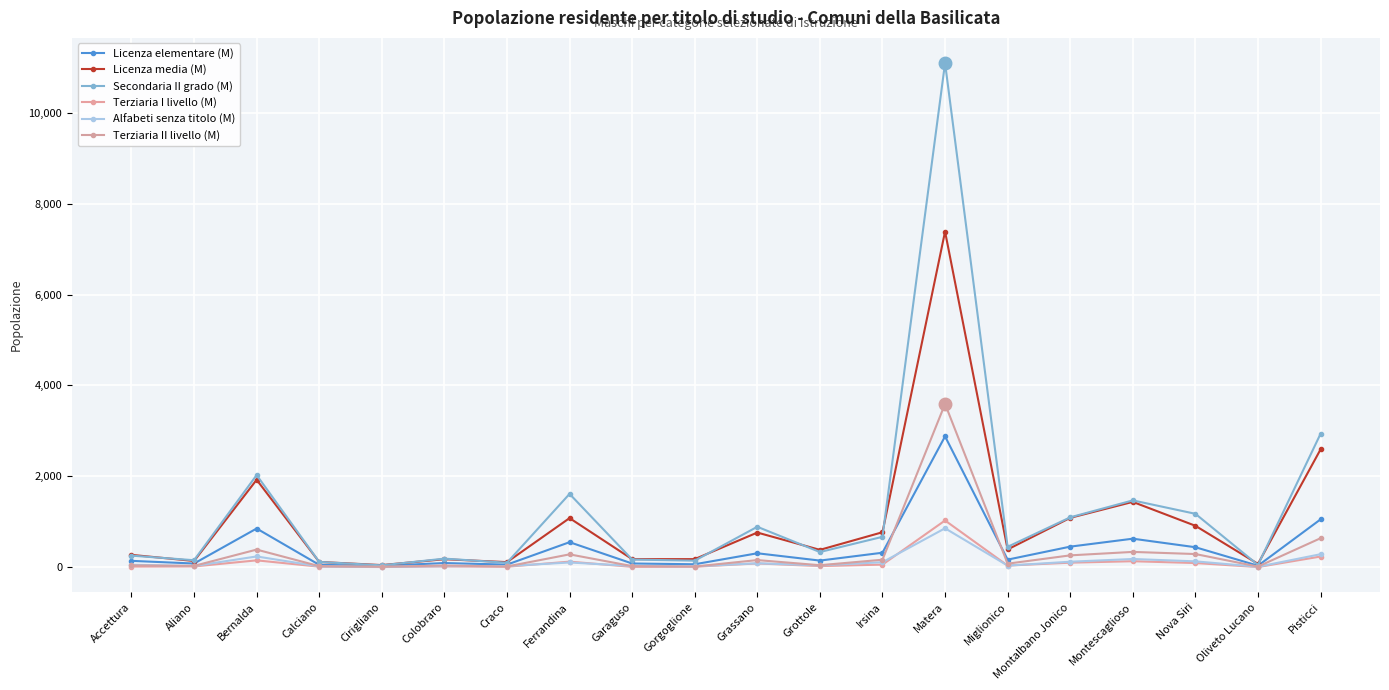

True or false: Terziaria I livello (M) has more than 2 interior local peaks.

True